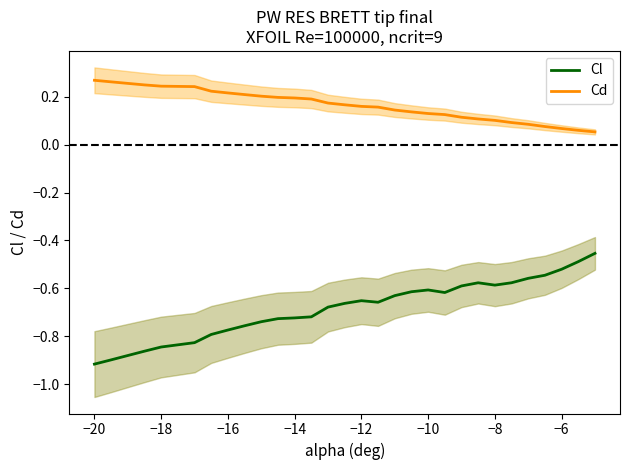

True or false: Cd and Cl intersect in this chart.

False